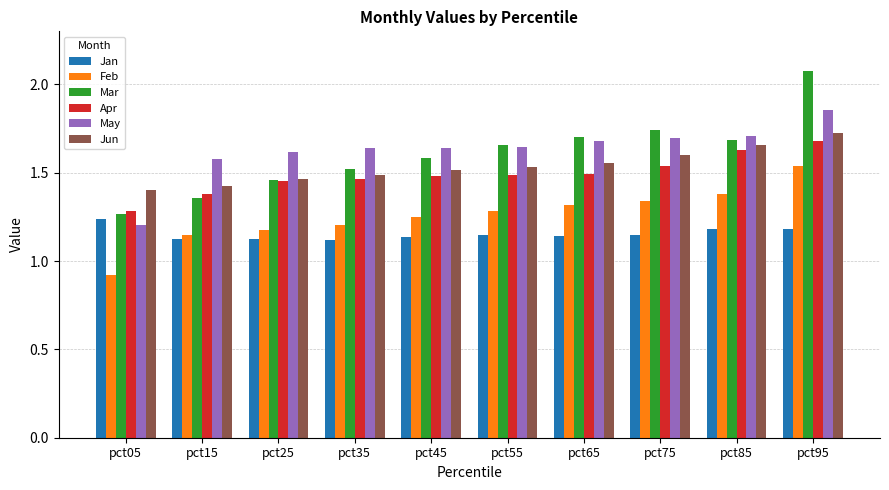

Is the value of Mar at pct15 greater than the value of Feb at pct35?

Yes